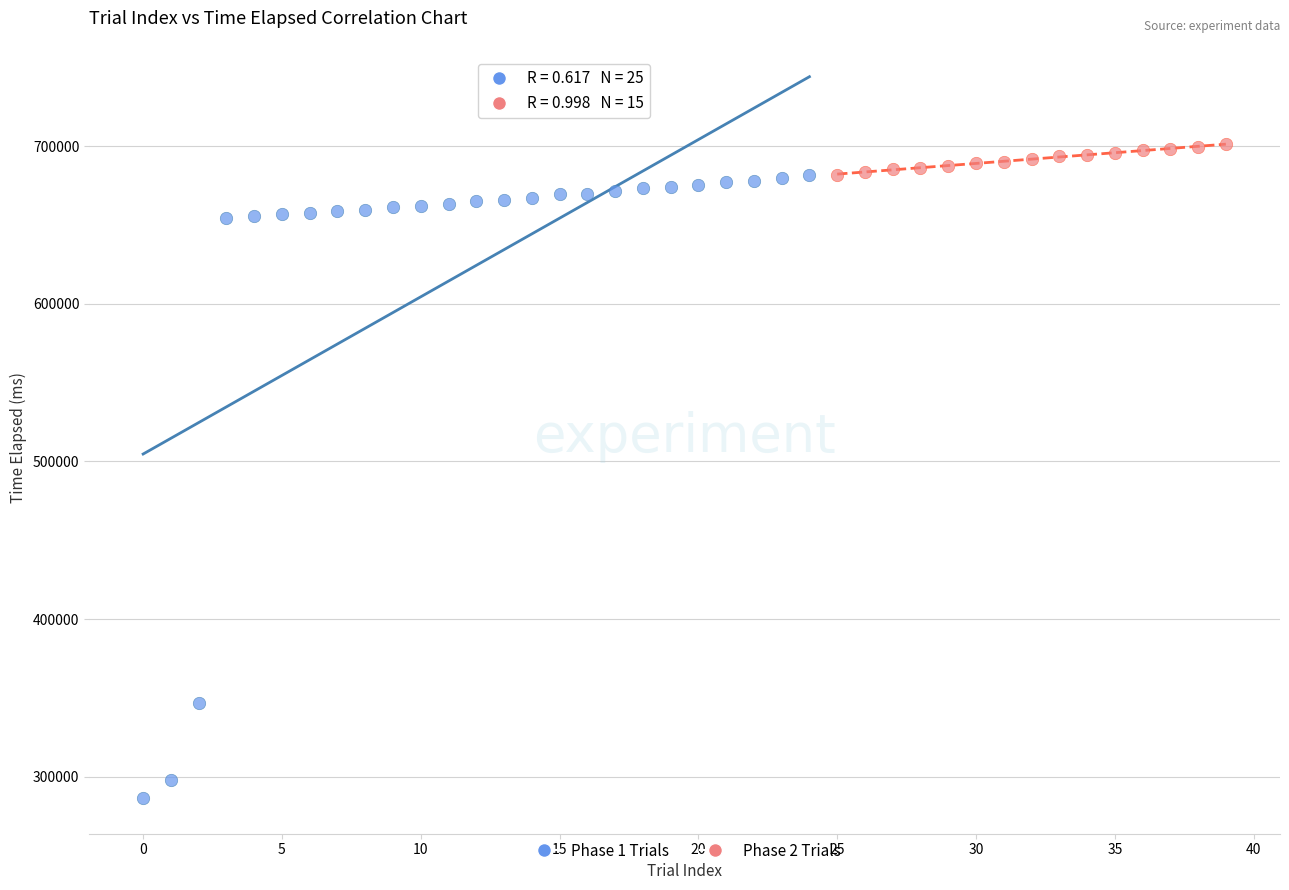

Which series contains the highest Y value?

Phase 2 Trials